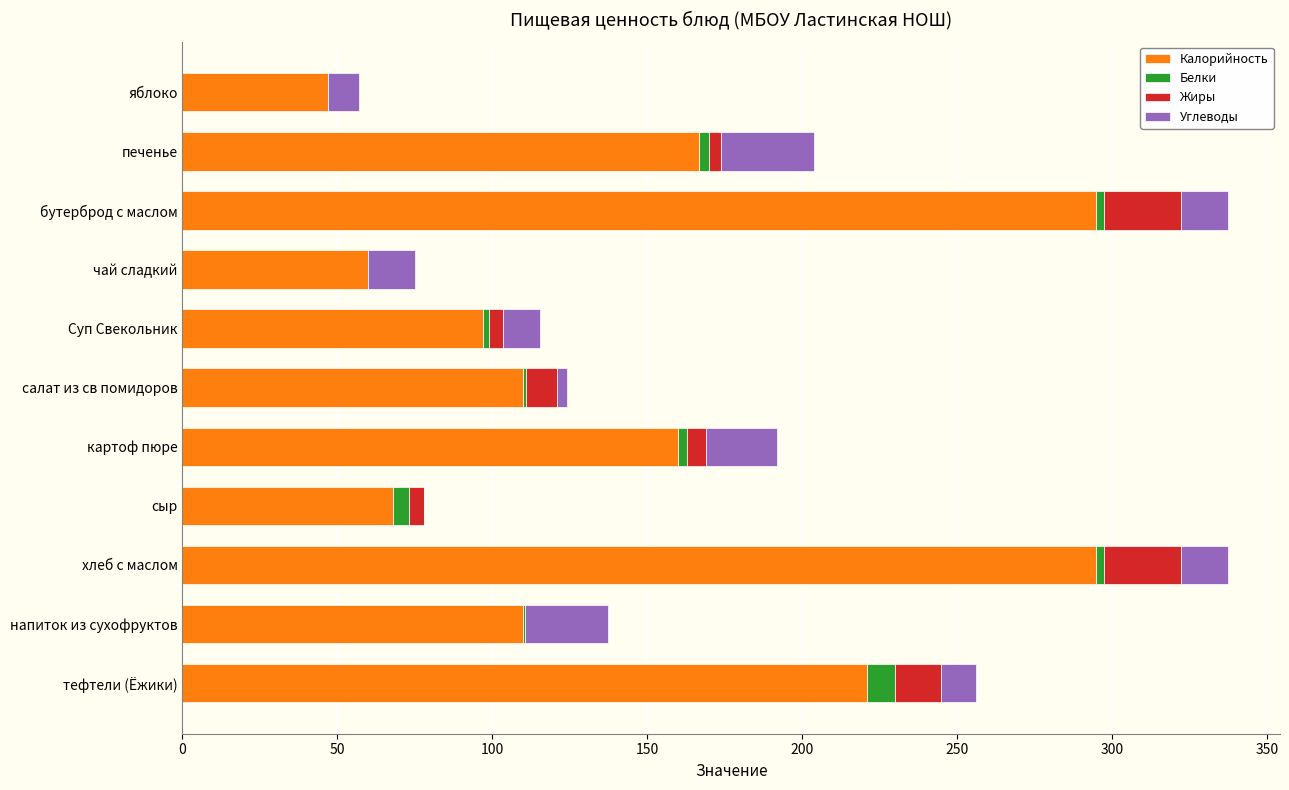

What is the maximum value for Калорийность?

295.0